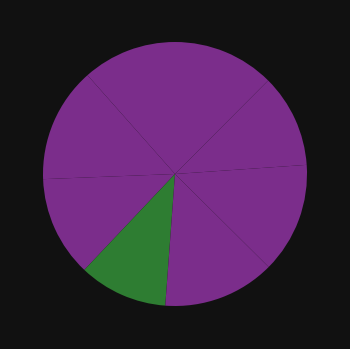

How many segments does this pie chart have?

8